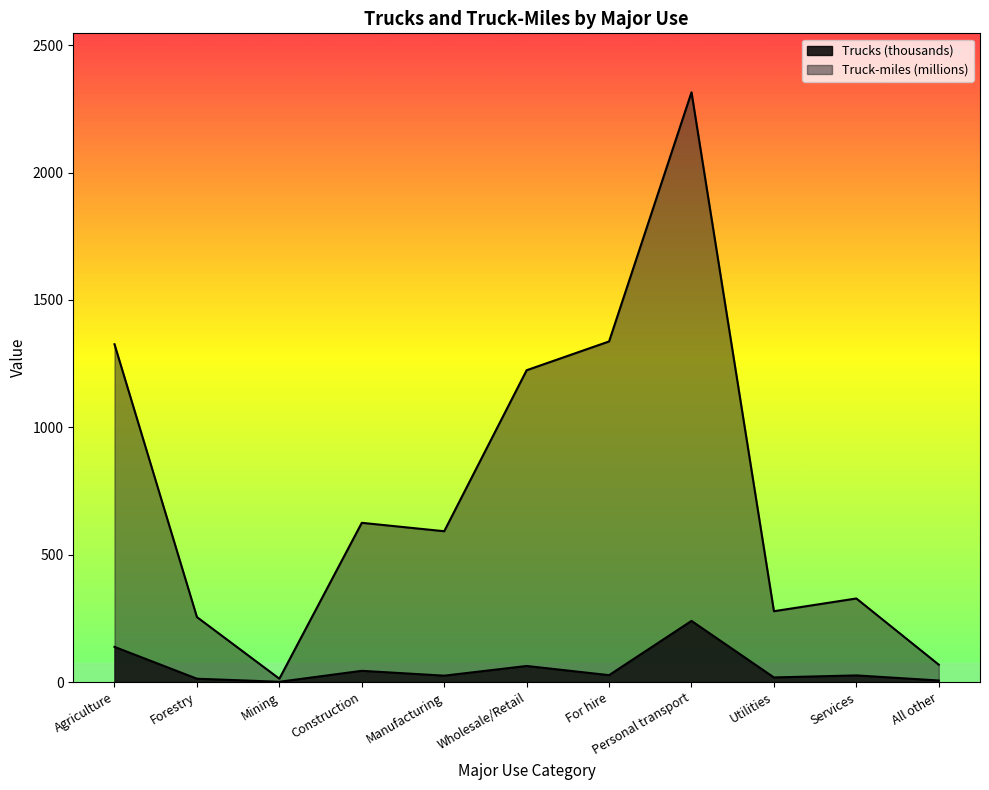

List the series in order of their peak value, lowest first.

Trucks (thousands), Truck-miles (millions)